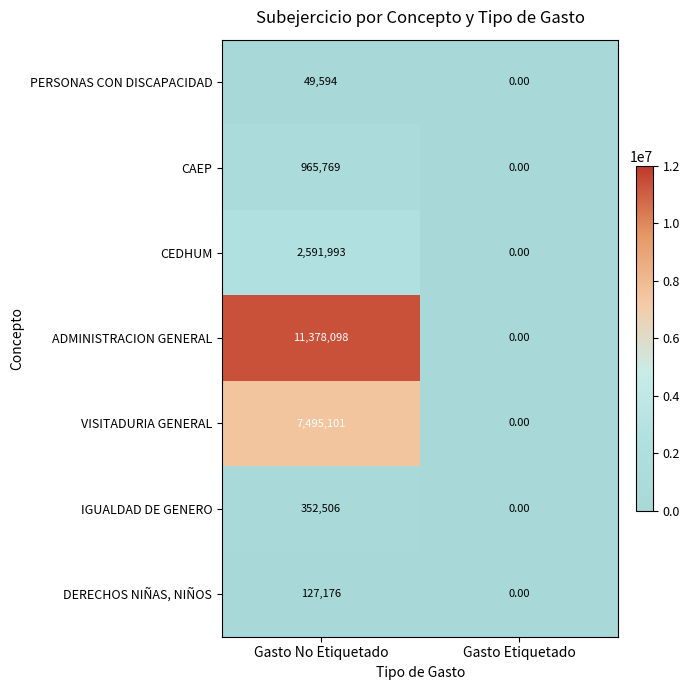

What is the total value across all series at Gasto No Etiquetado?

22960237